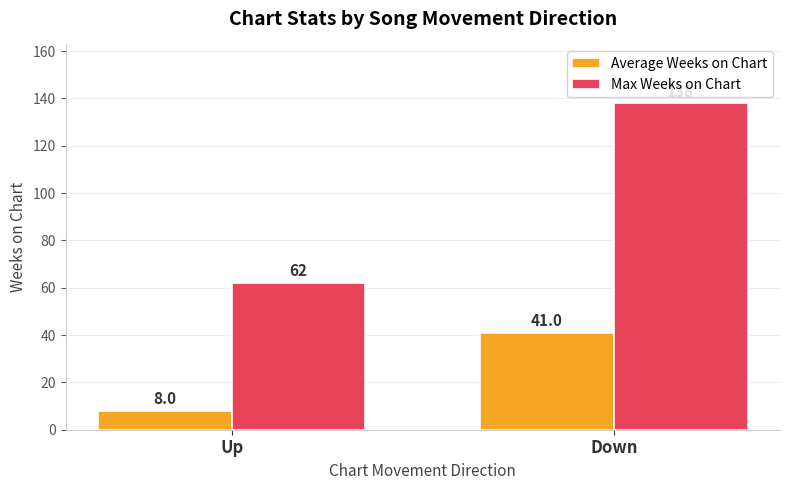

How many bars are there in each group?

2